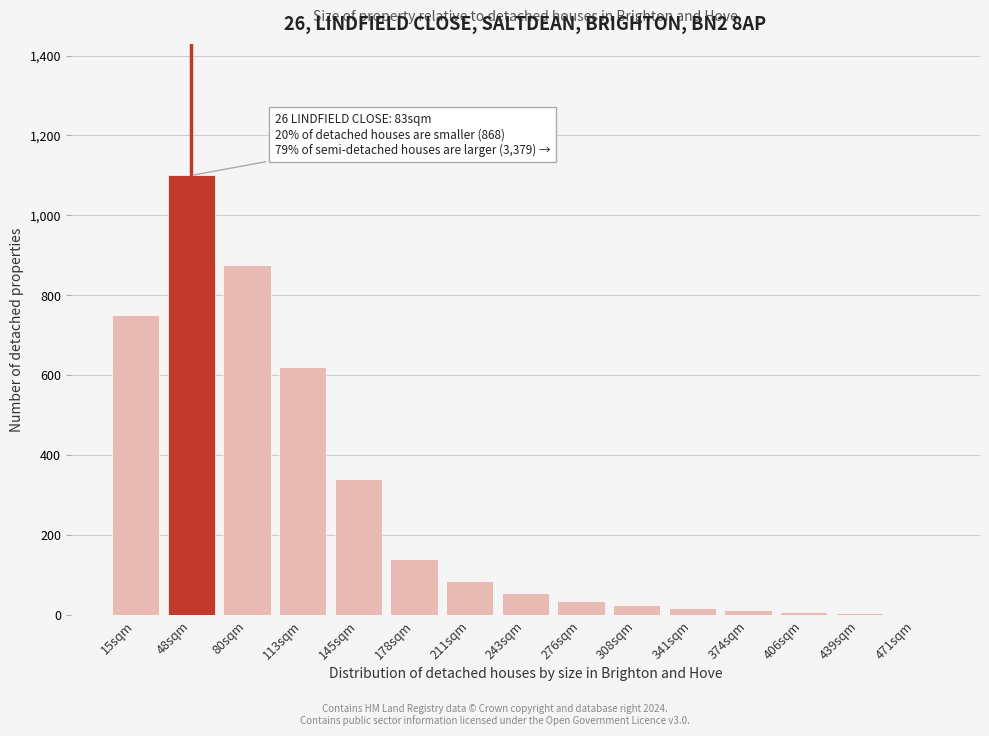

What is the sum of the values at 178sqm and 211sqm?

225